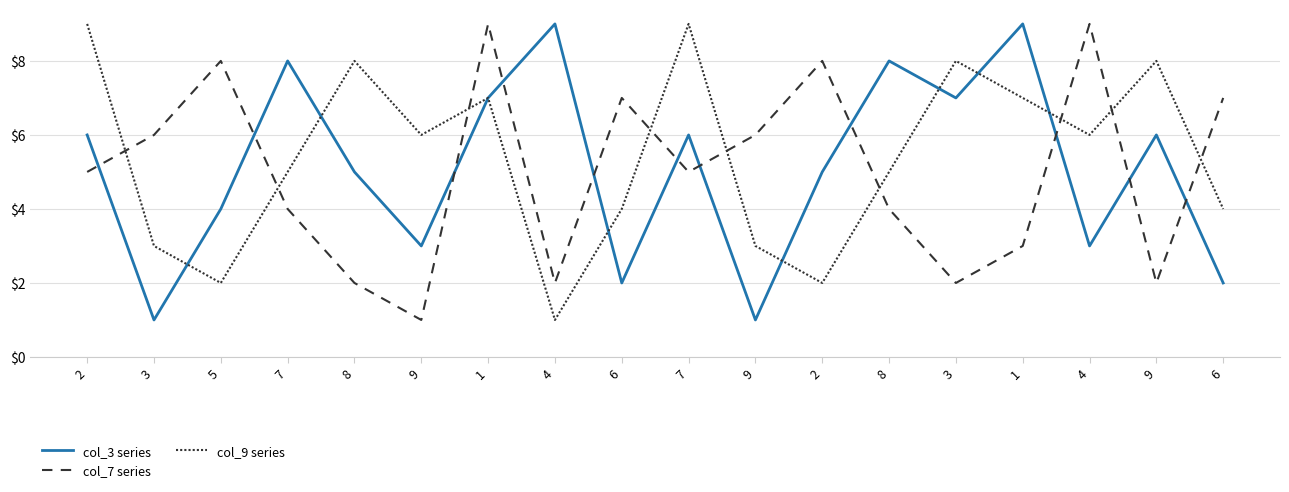

Which category has the lowest value across all series?

3